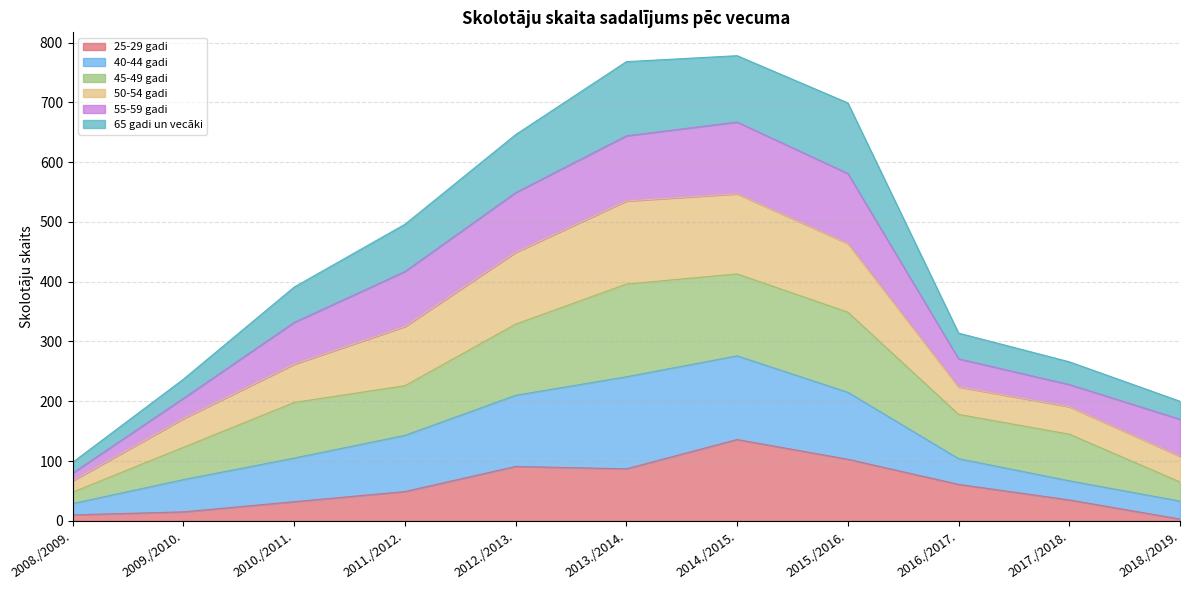

What is the lowest value of the 25-29 gadi series?

3